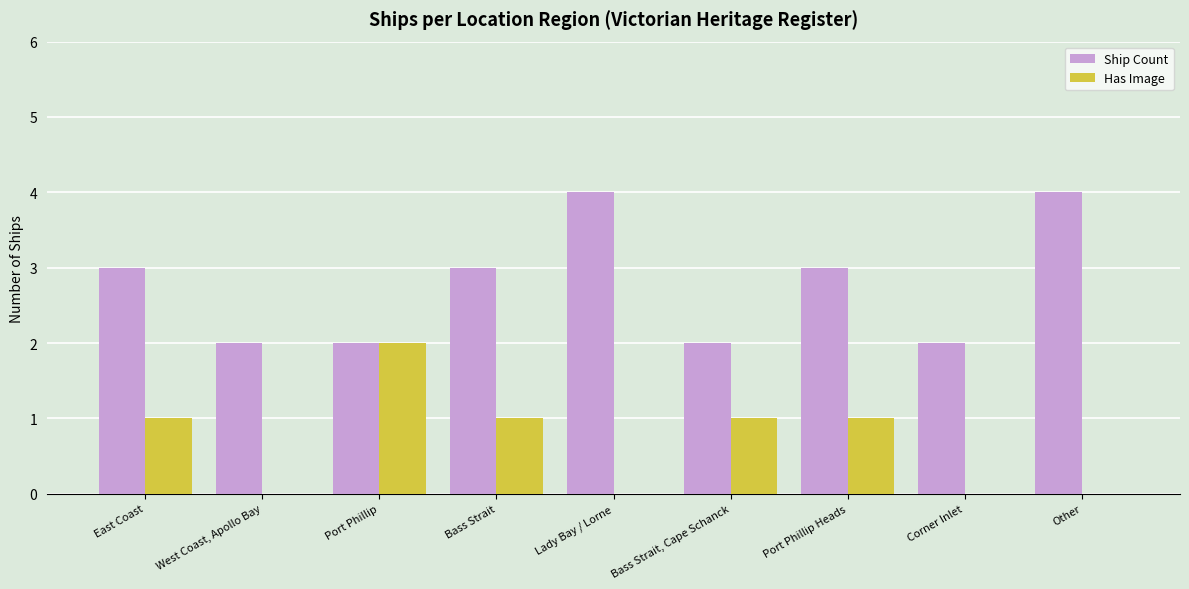

What is the sum of all Has Image values?

6